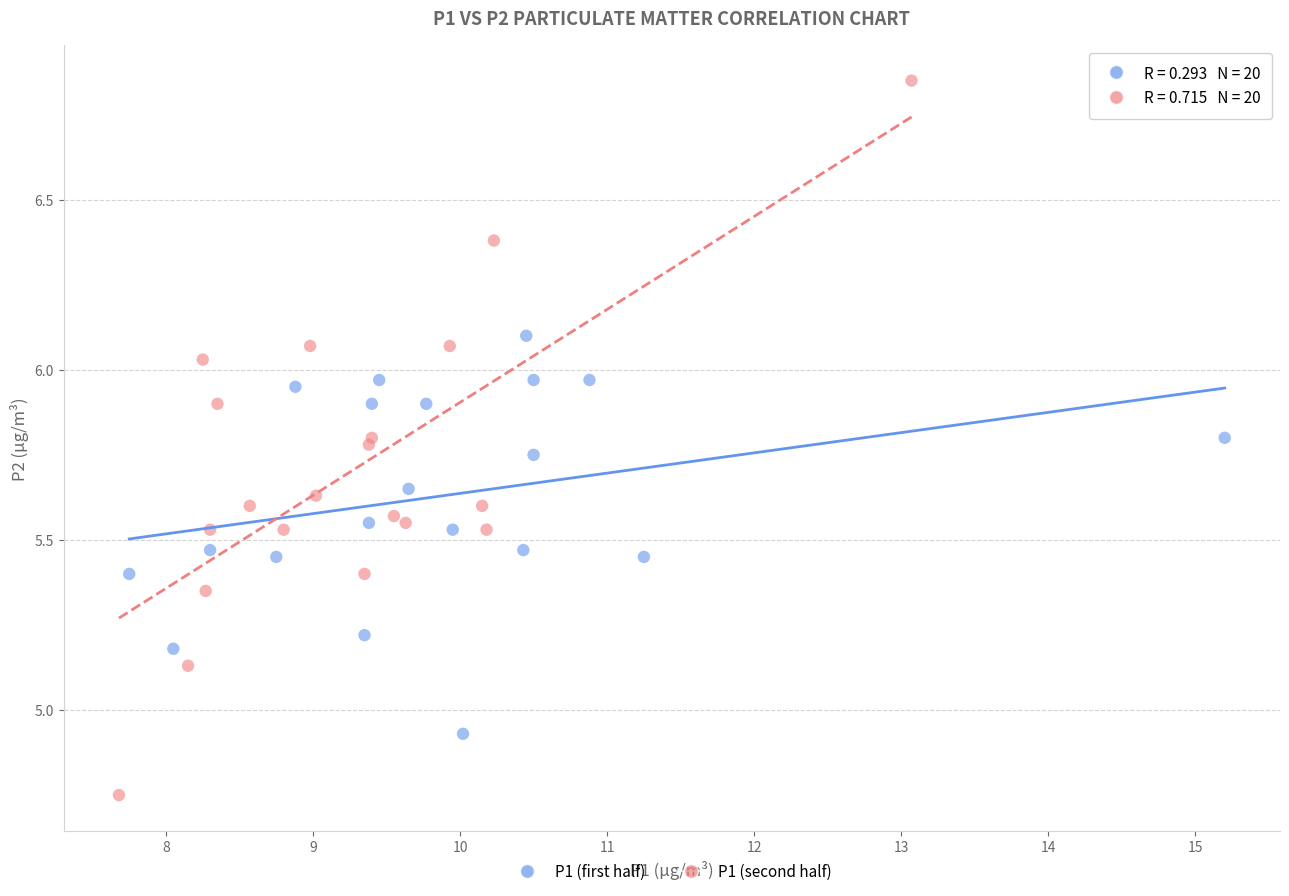

Which series contains the highest Y value?

P1 (second half)